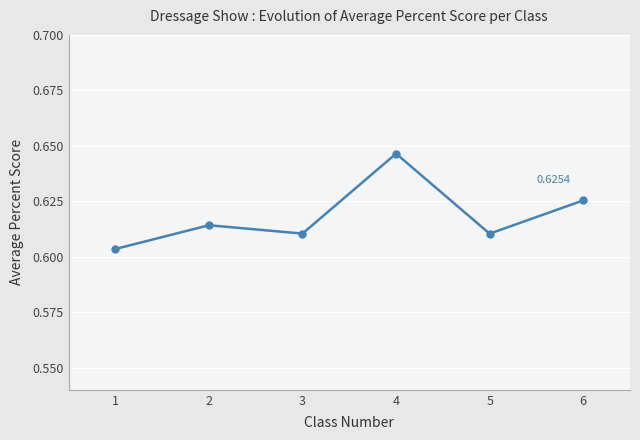

True or false: the data shows 0.4 at 6.

False